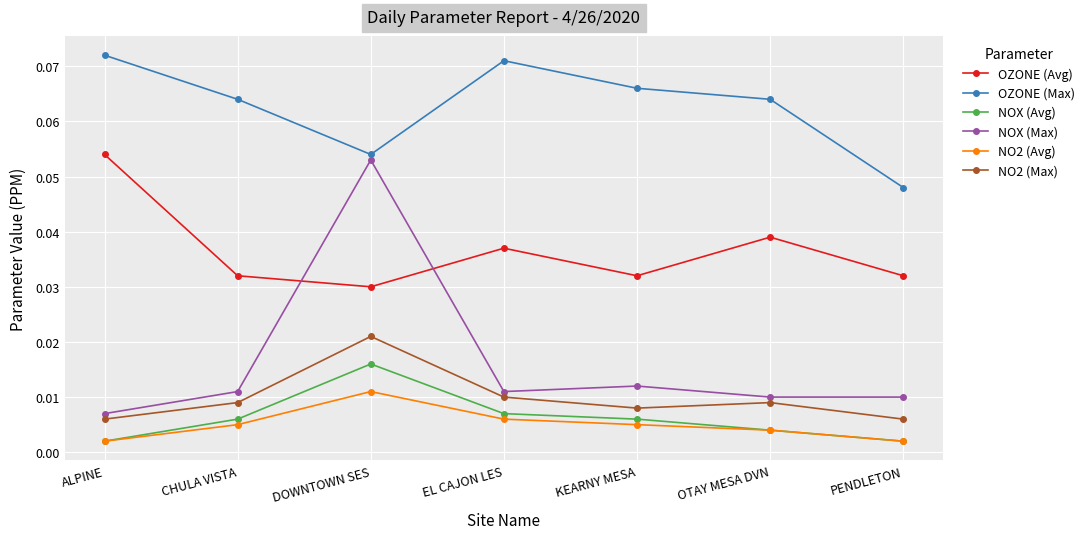

Which category has the highest value in the NOX (Avg) series?

DOWNTOWN SES